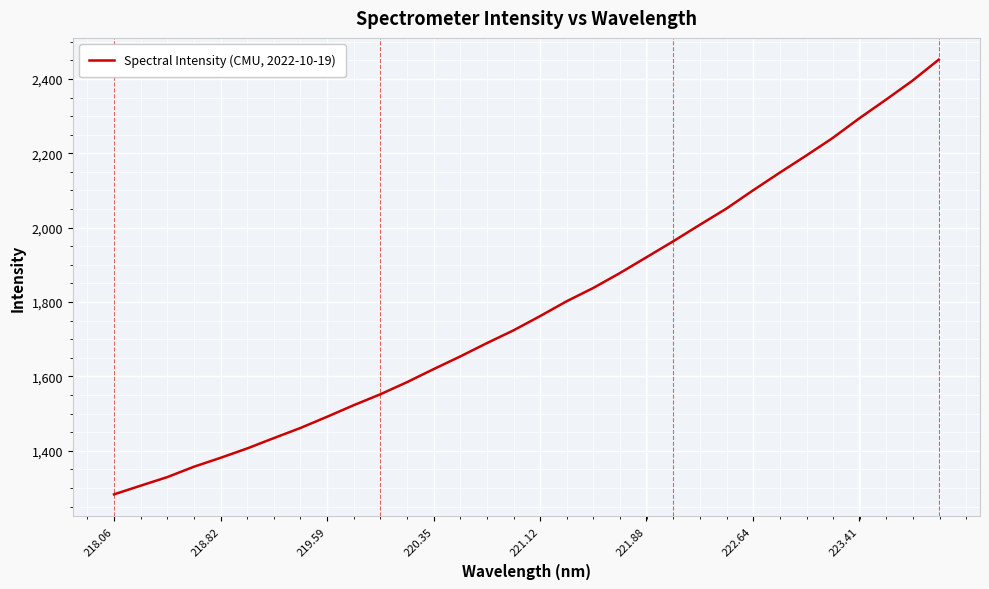

What is the smallest value displayed?

1283.0